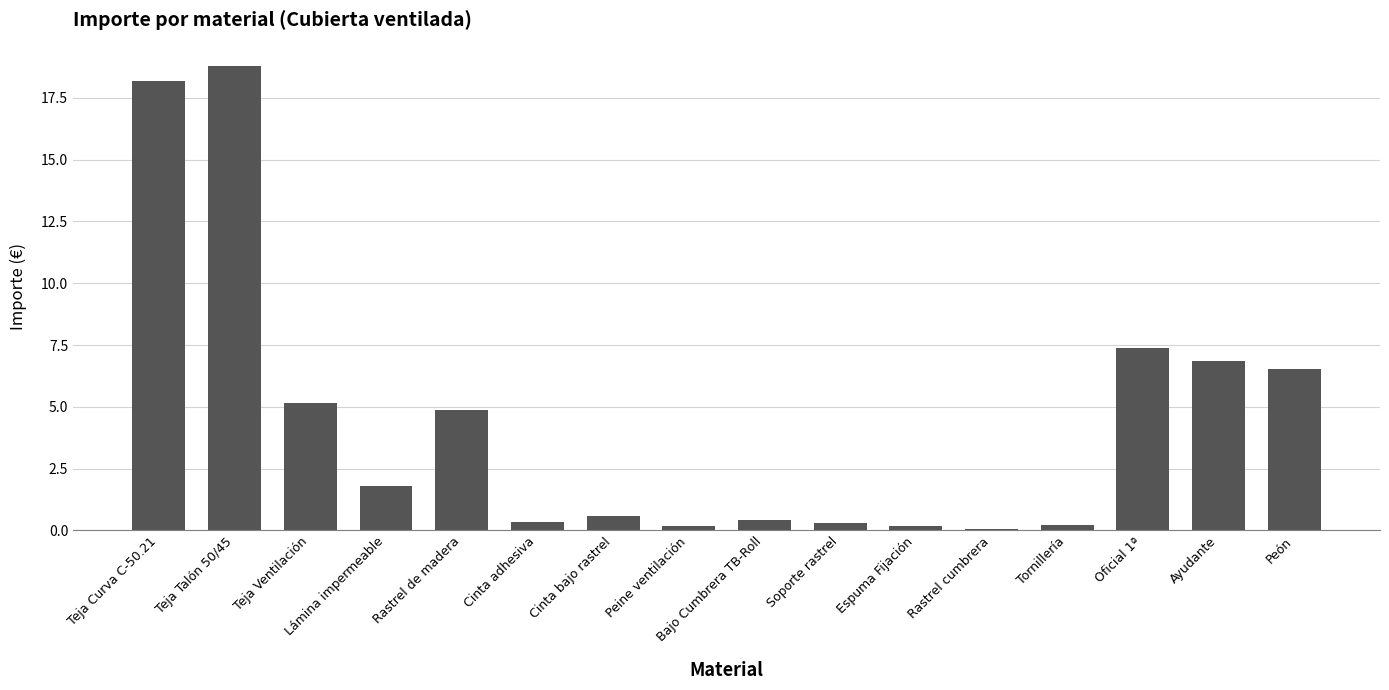

What is the sum of all values?

71.8